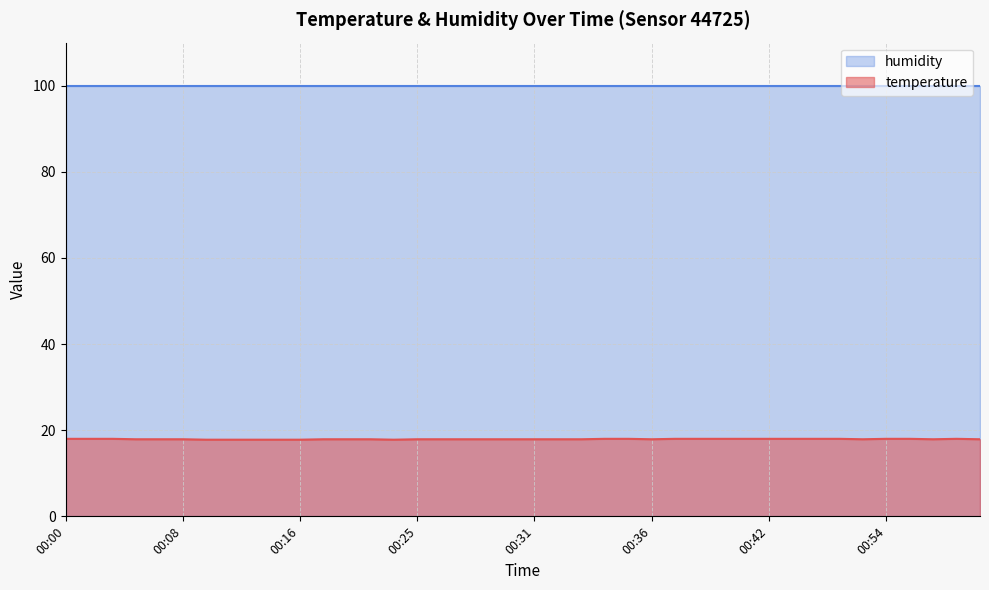

What value does the data have at 00:42?

18.0